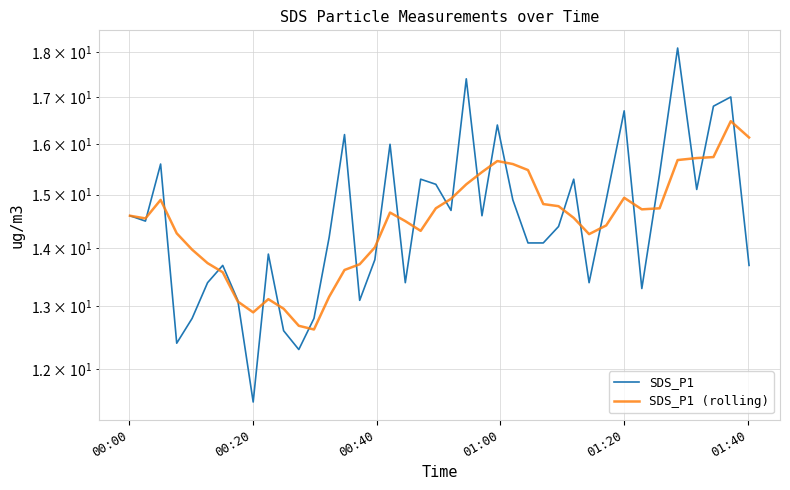

How many interior local valleys does the SDS_P1 series have?

11